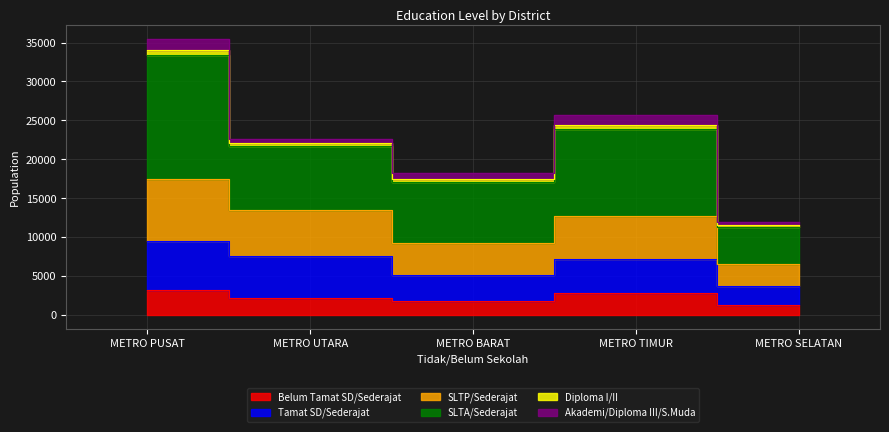

True or false: Belum Tamat SD/Sederajat and SLTP/Sederajat cross at least once.

False